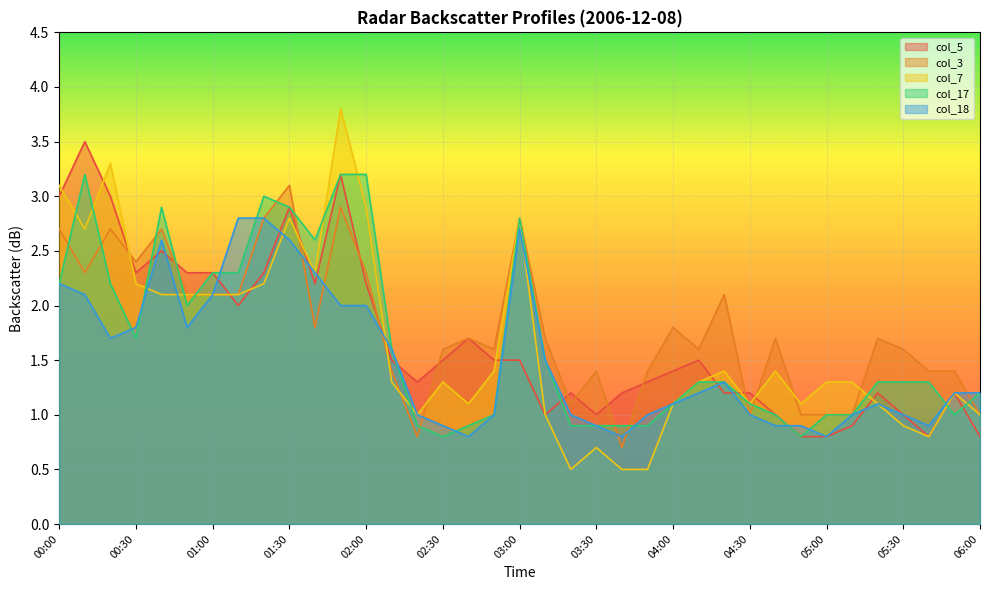

Where do col_5 and col_3 first cross each other?

00:20 and 00:30